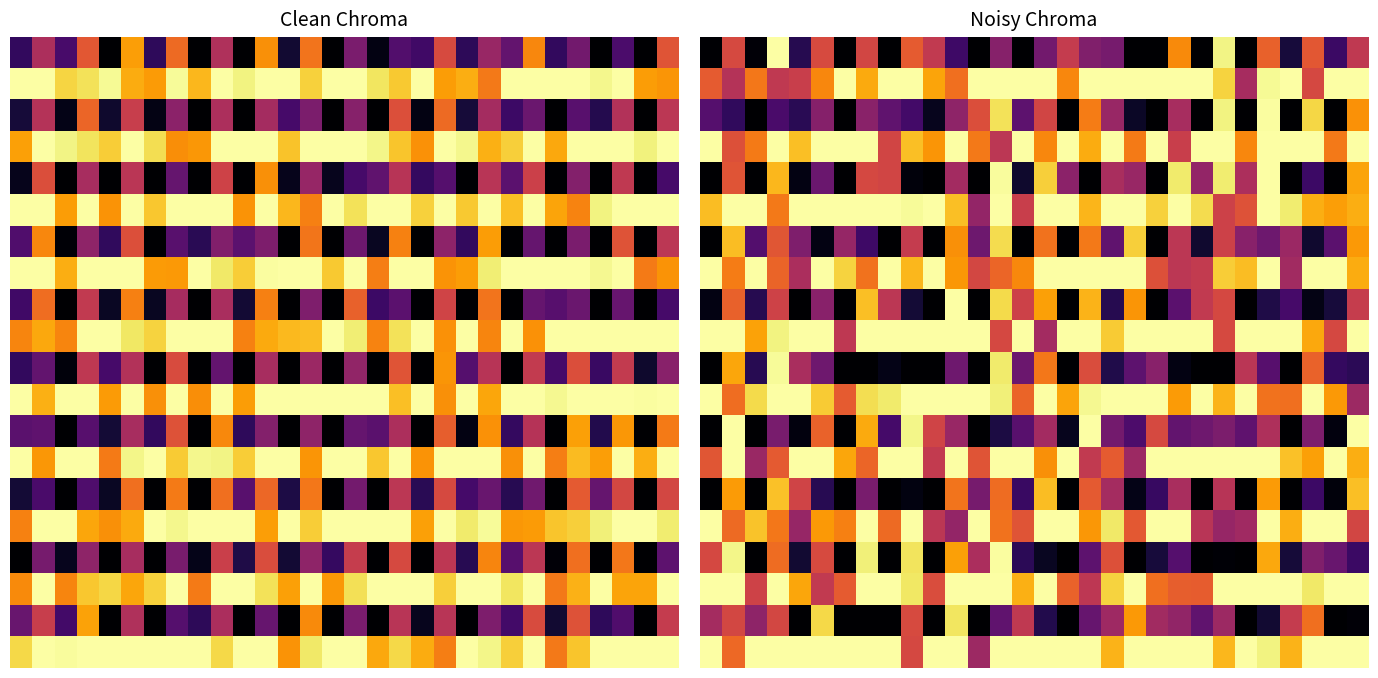

At which category is the sum across all series the highest?

13